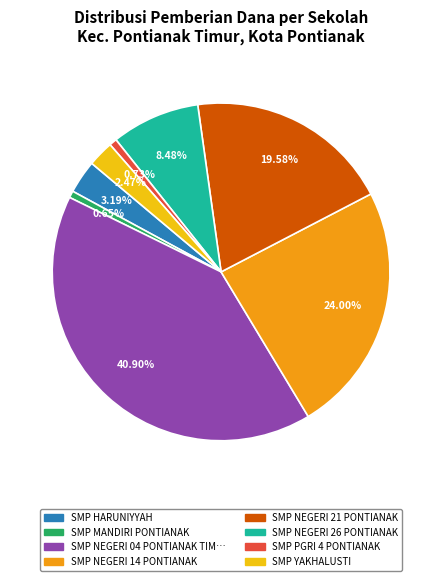

Is there a majority slice in this chart?

No